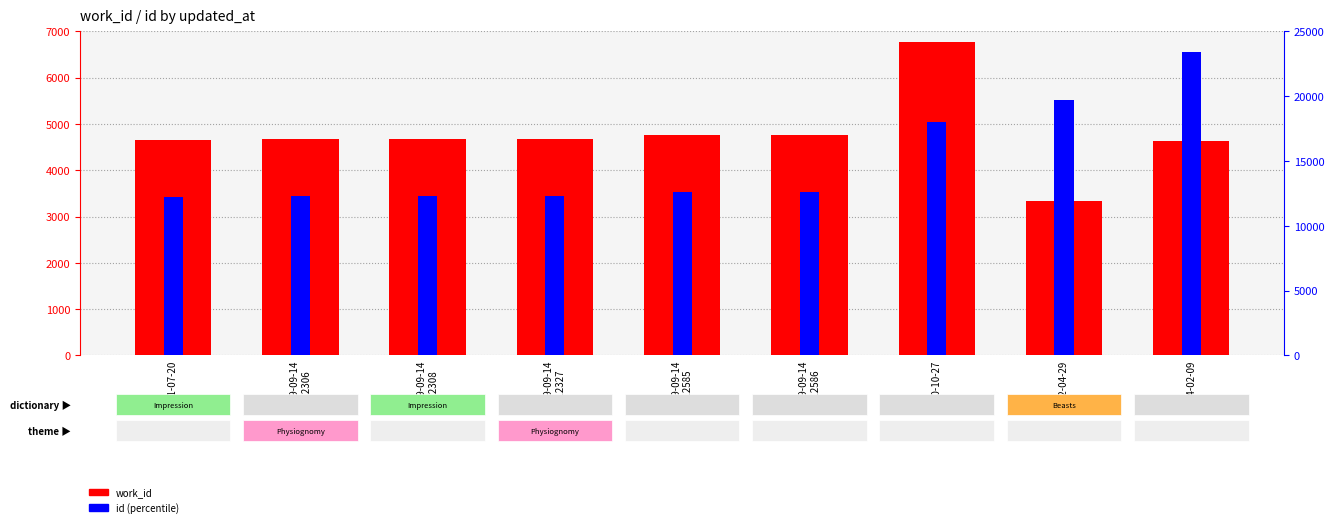

Where is id nearest to the value 17823?

2010-10-27